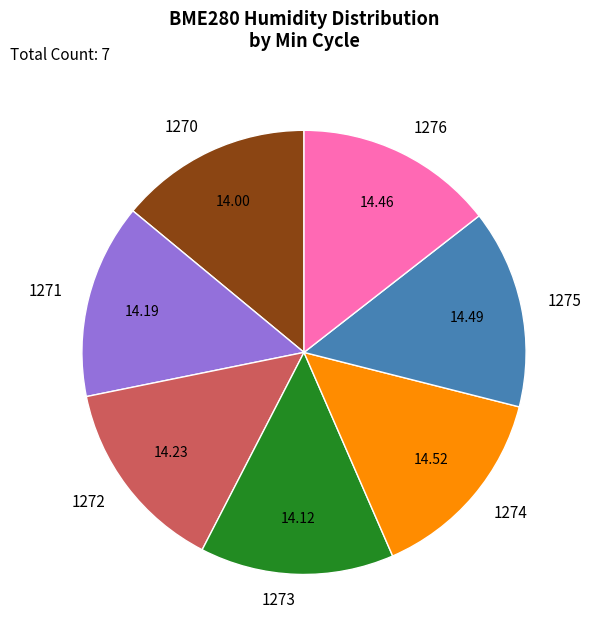

Is there a majority slice in this chart?

No